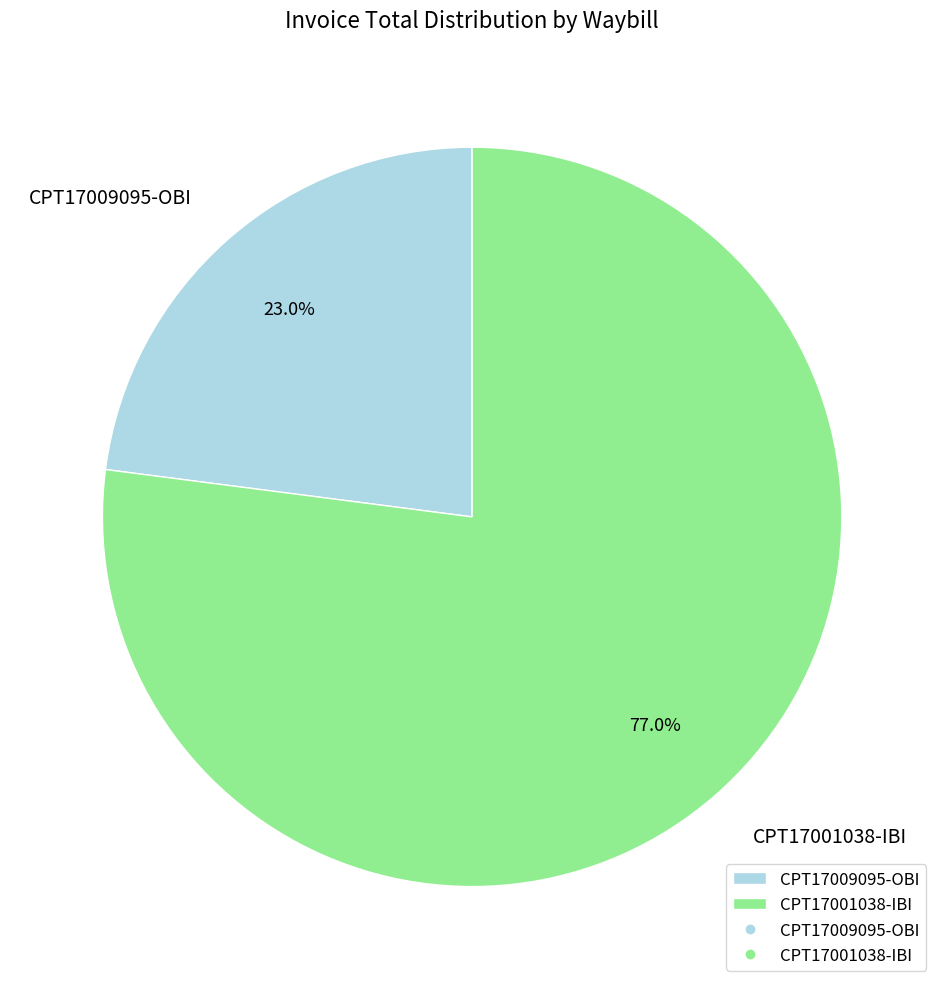

What is the ratio of the value at CPT17009095-OBI to the value at CPT17001038-IBI?

0.3